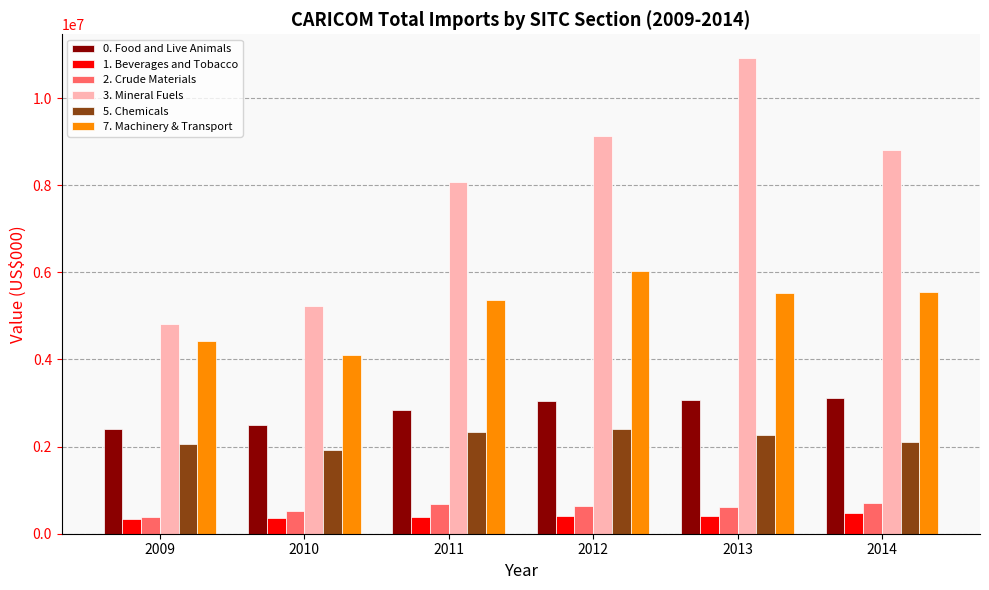

How many bars are there in each group?

6